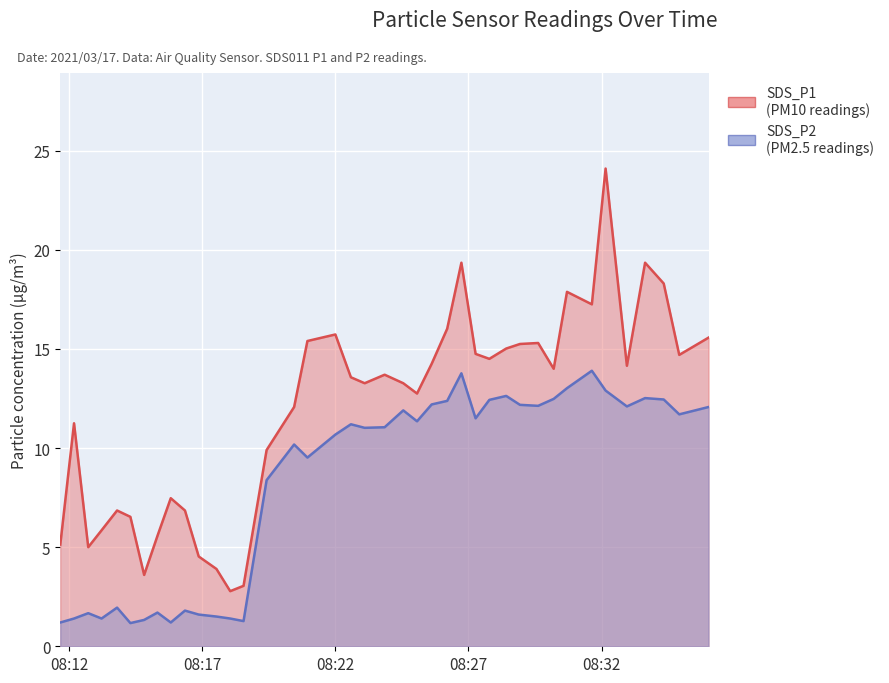

The value of SDS_P2 at 2021/03/17 08:16:21 is 3.1. True or false?

False